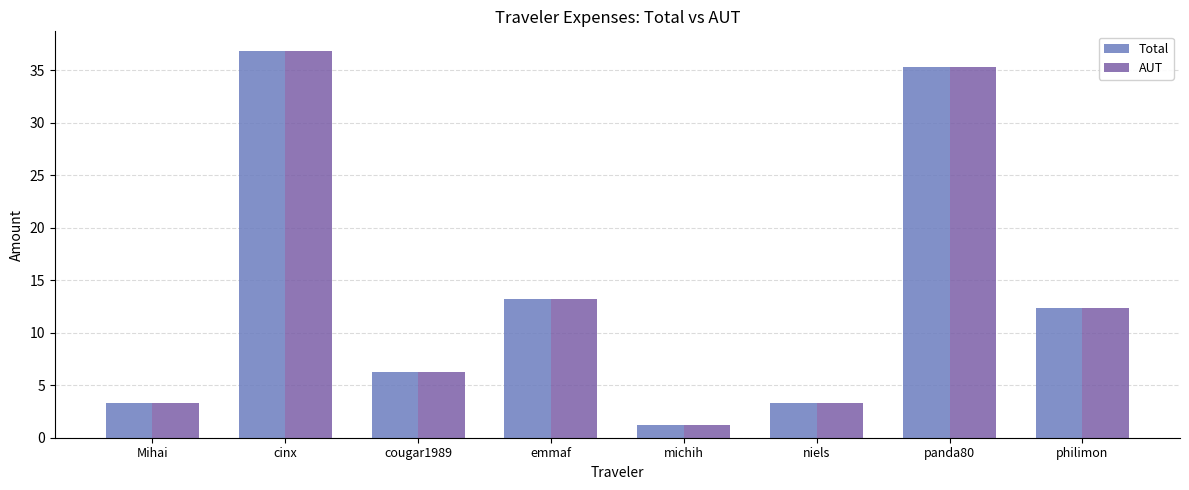

What is the value of the Total bar at the 2nd from the left?

36.9